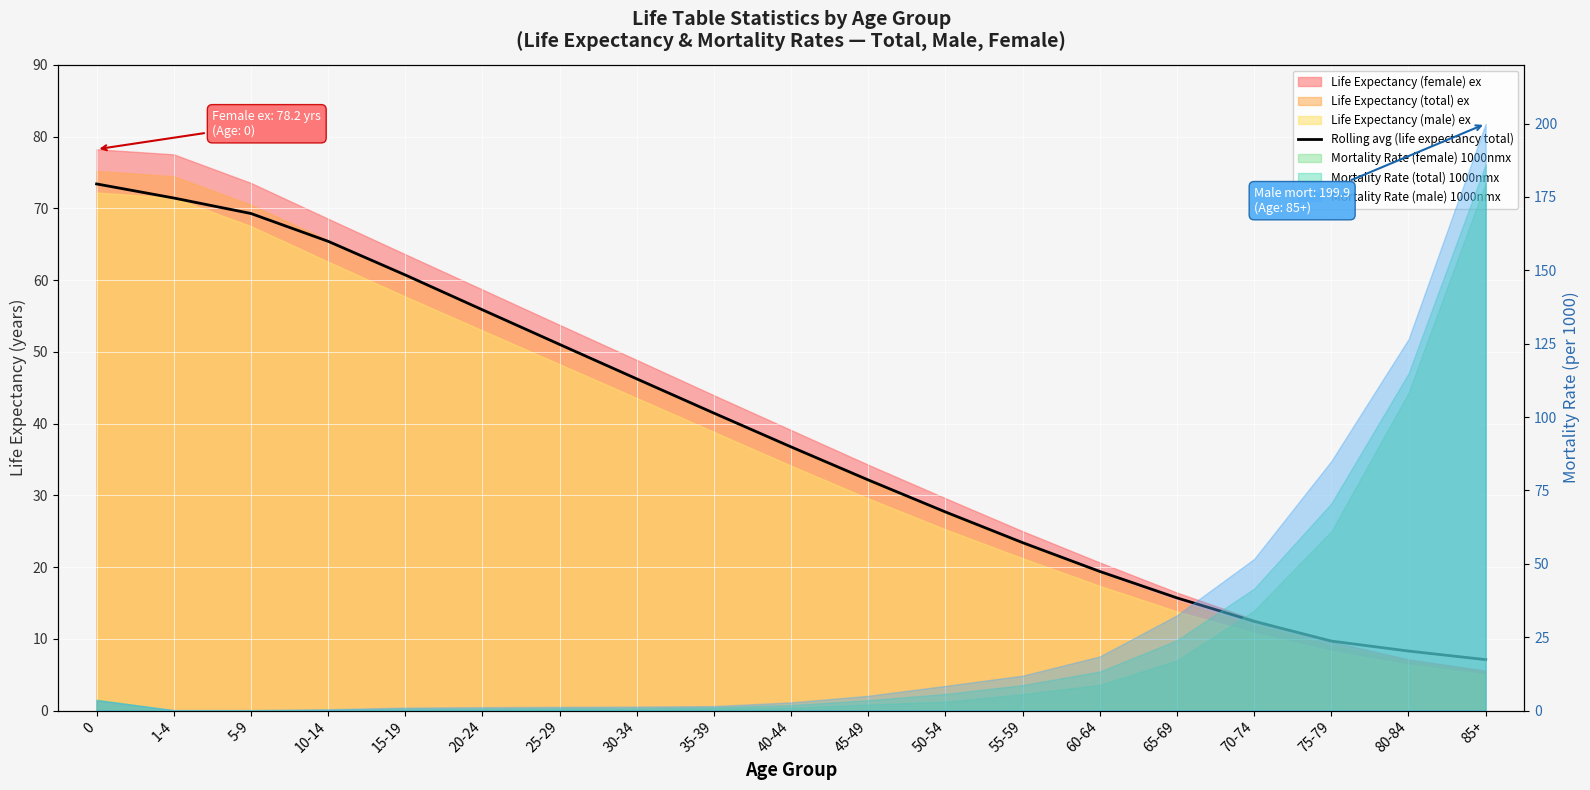

How many values exceed 36?

10